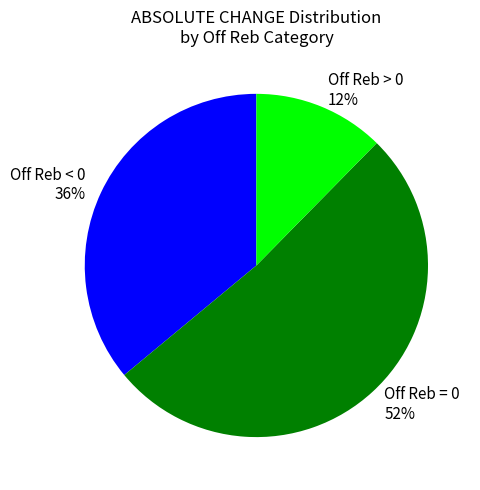

Does Off Reb = 0 account for over 50% of the chart?

Yes